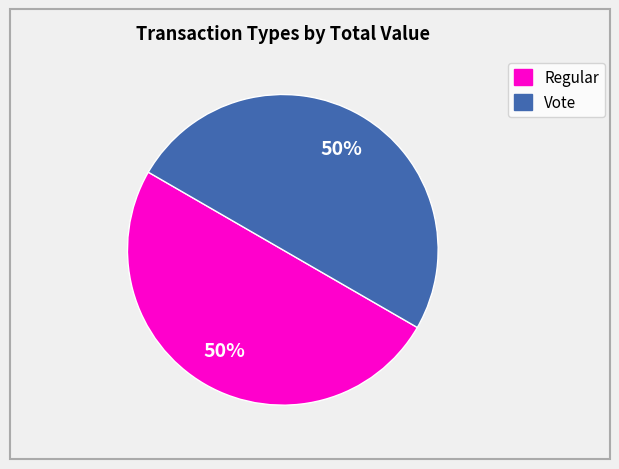

Do Regular and Vote together represent more than half of the pie?

Yes